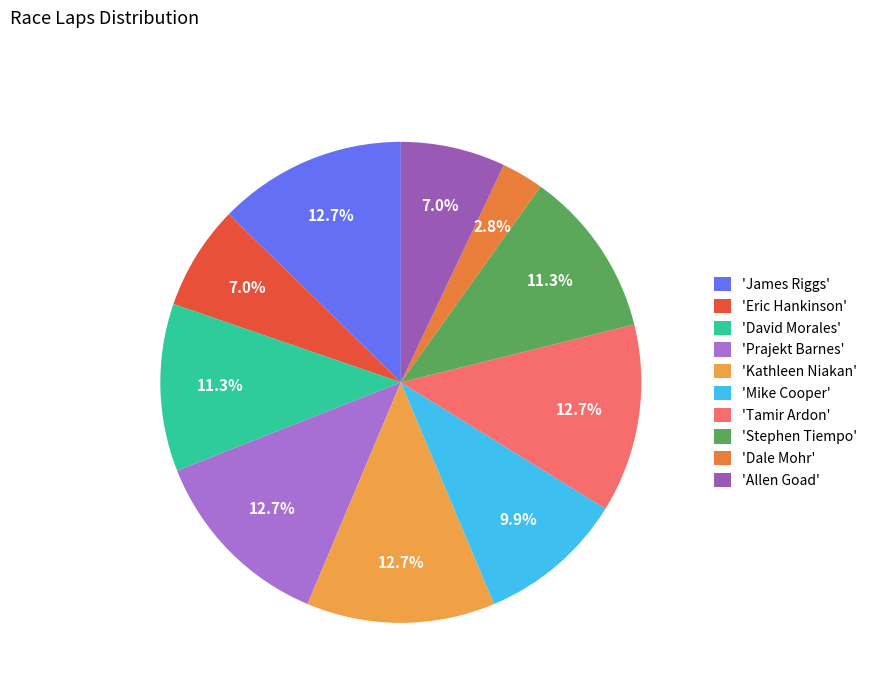

Count the number of slices in the pie.

10